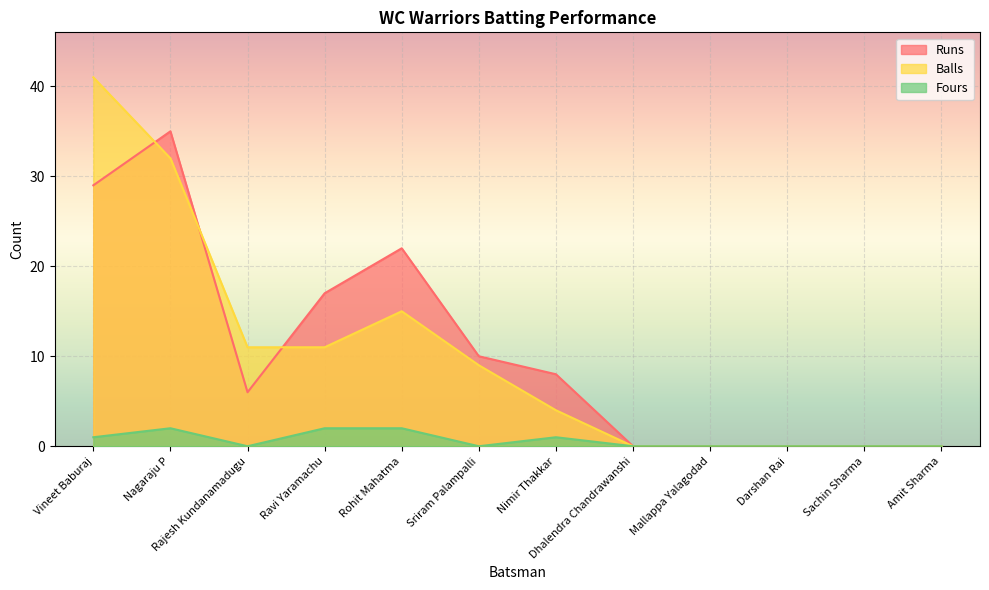

Where do Balls and Runs first cross each other?

Vineet Baburaj and Nagaraju P